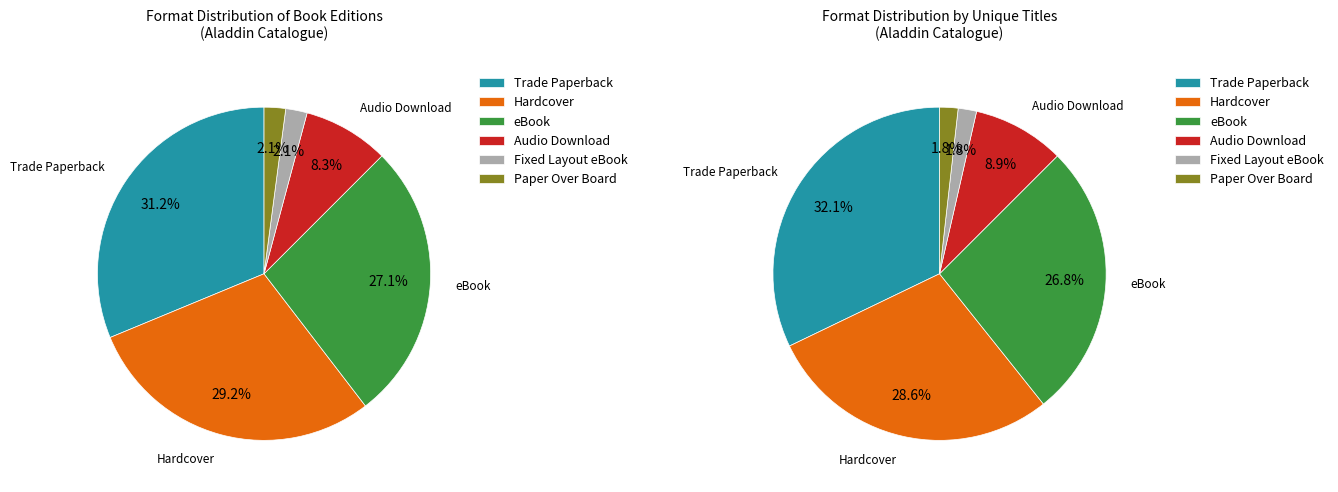

What is the change in value from Trade Paperback to Audio Download?

-11